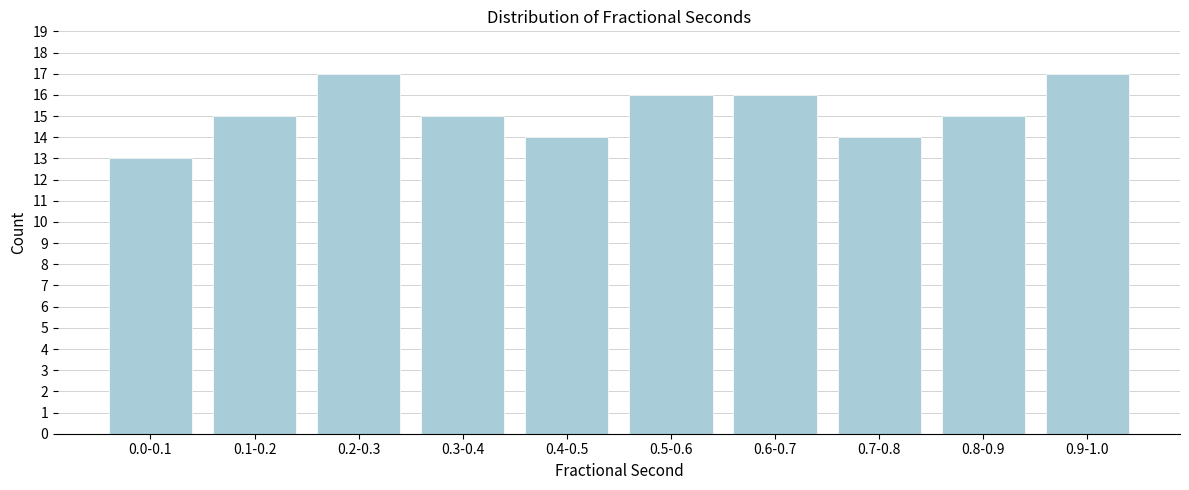

Reading right to left, extract all data points from this chart.

0.9-1.0=17	0.8-0.9=15	0.7-0.8=14	0.6-0.7=16	0.5-0.6=16	0.4-0.5=14	0.3-0.4=15	0.2-0.3=17	0.1-0.2=15	0.0-0.1=13